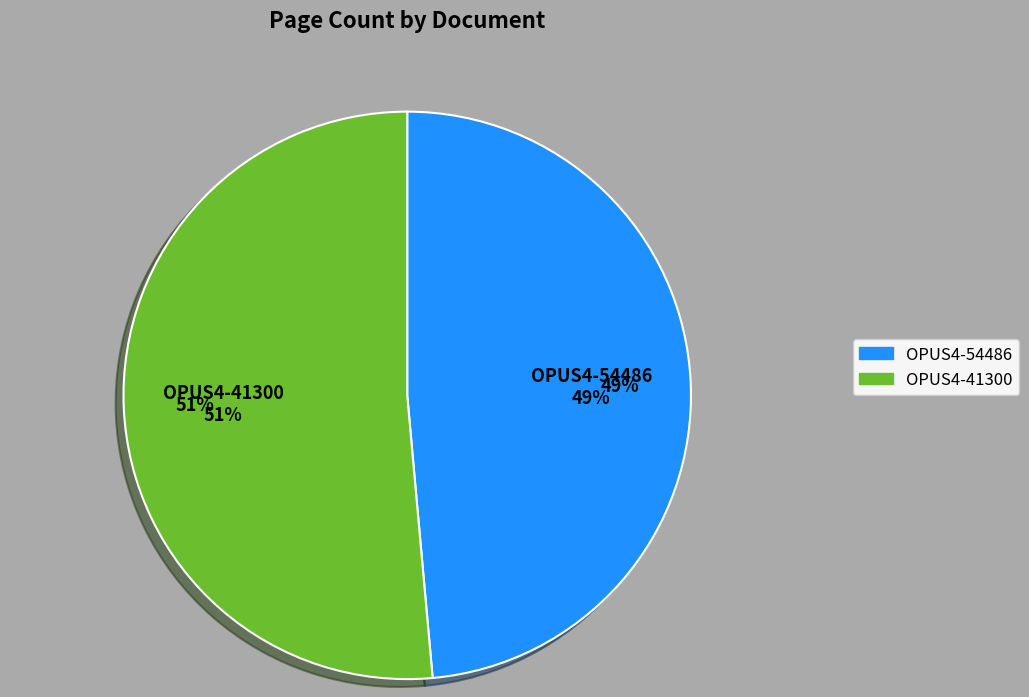

Is it true that OPUS4-54486 is 58% of the pie?

False